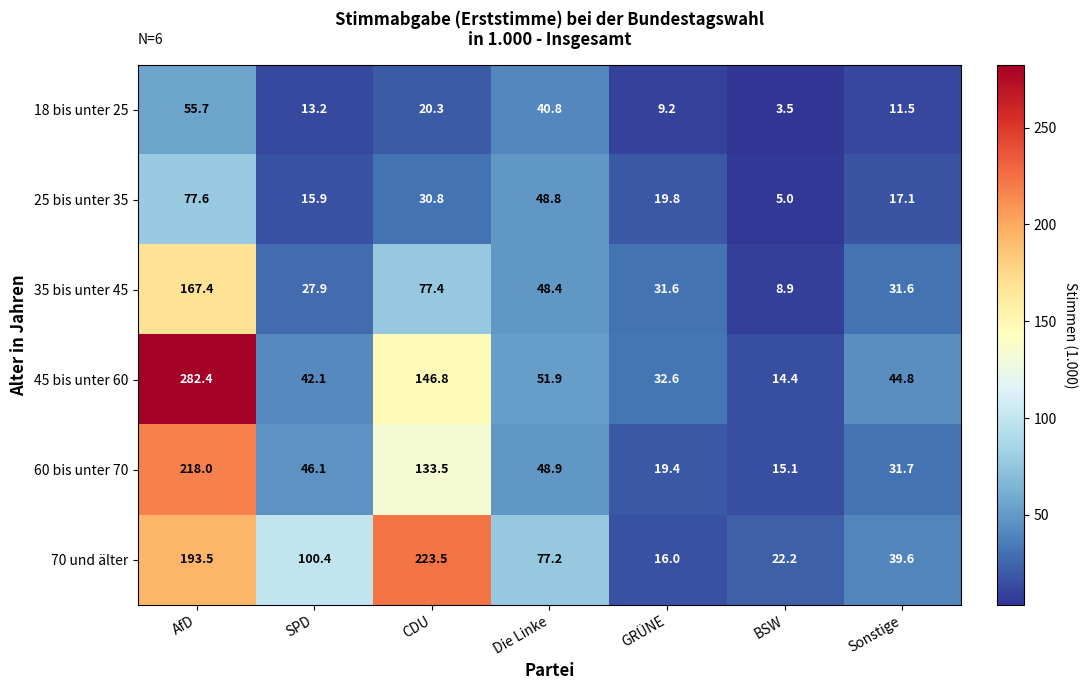

The value of 45 bis unter 60 at SPD is 19.8. True or false?

False